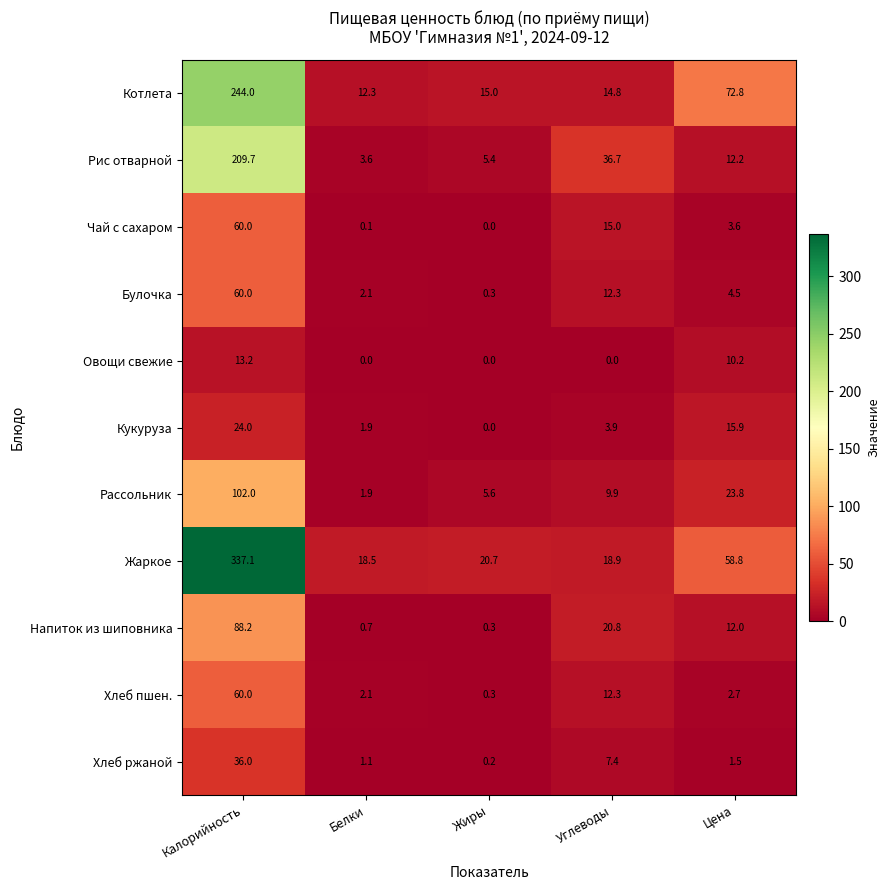

The Хлеб ржаной series shows 0.9 at Цена. True or false?

False